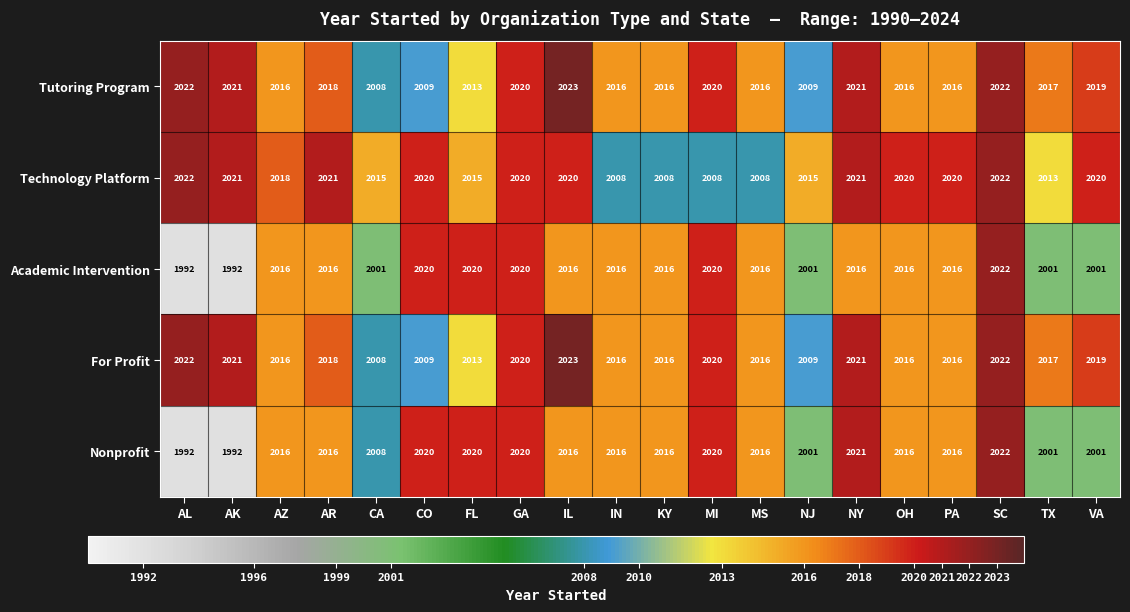

Is it true that Technology Platform equals 3290 at MI?

False